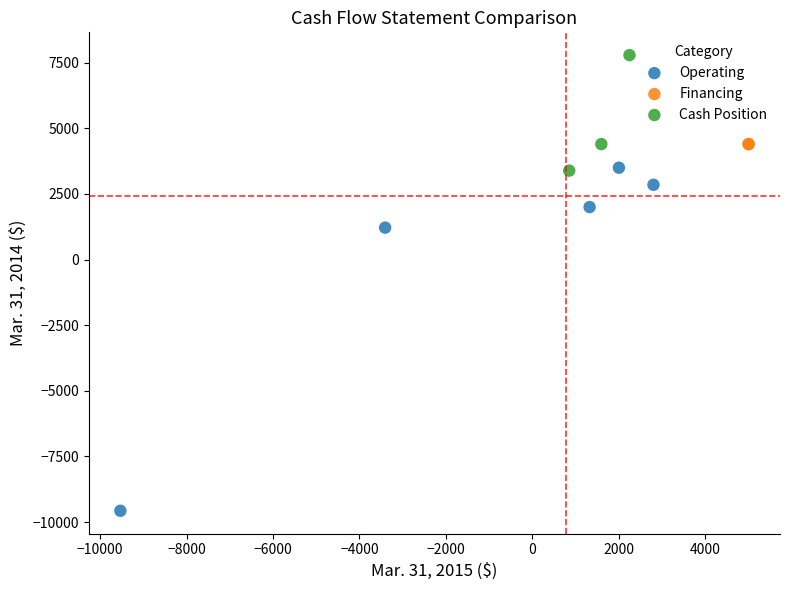

What are all the series names shown in the legend?

Operating, Financing, Cash Position